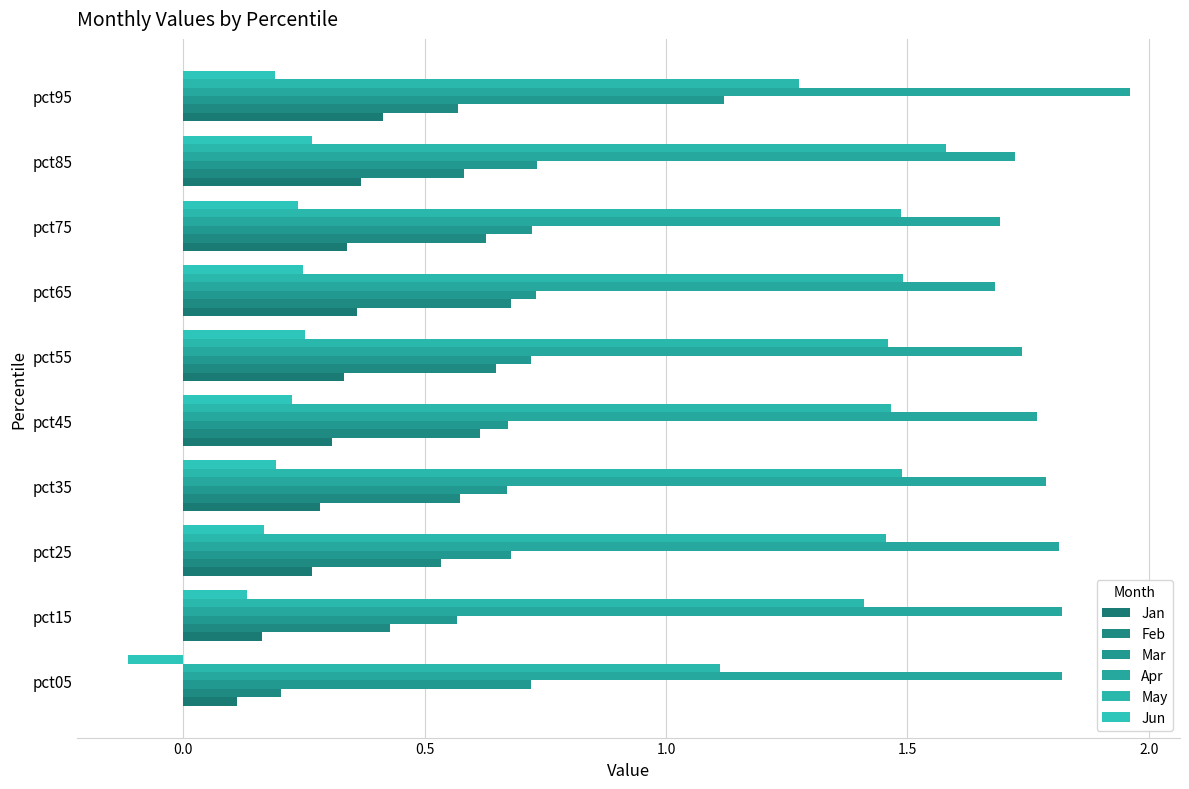

How many values in Jun are below zero?

1